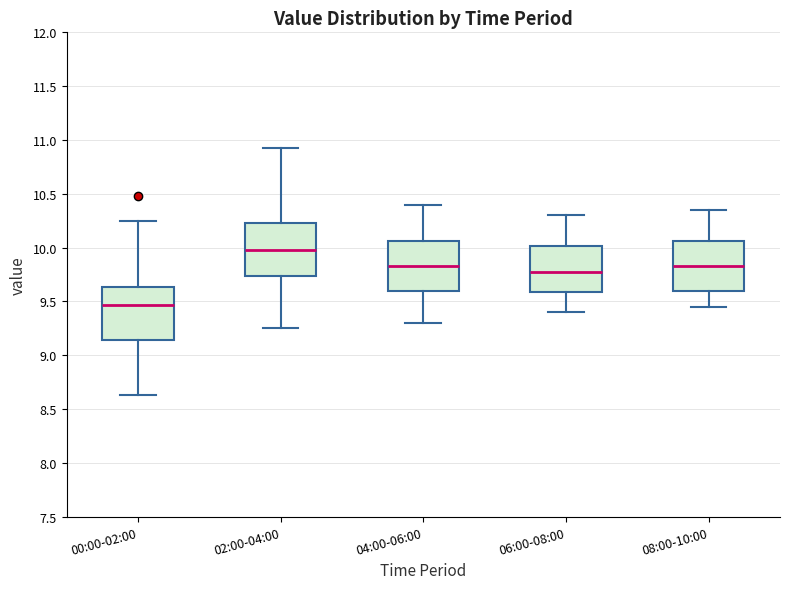

Reading left to right, transcribe this box plot: for each box, give where its median line is, the range the box spans, and where its two whiskers end, as read against the y-axis. The values are not printed on the chart, so give them approximately, as read against the axis.

00:00-02:00: median 9.45, box 9.15 to 9.65, whiskers 8.65 to 10.25
02:00-04:00: median 10.00, box 9.75 to 10.25, whiskers 9.25 to 10.95
04:00-06:00: median 9.85, box 9.60 to 10.05, whiskers 9.30 to 10.40
06:00-08:00: median 9.80, box 9.60 to 10.00, whiskers 9.40 to 10.30
08:00-10:00: median 9.85, box 9.60 to 10.05, whiskers 9.45 to 10.35